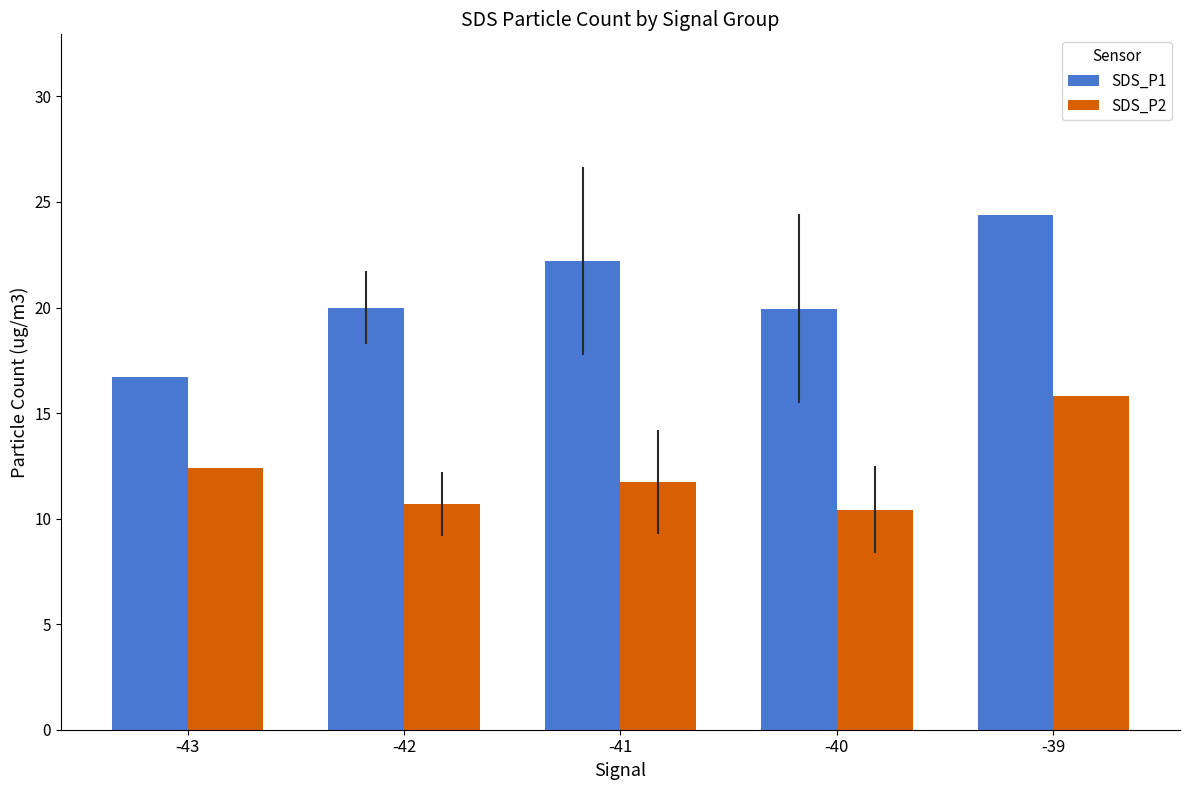

How many data points does each series have?

5